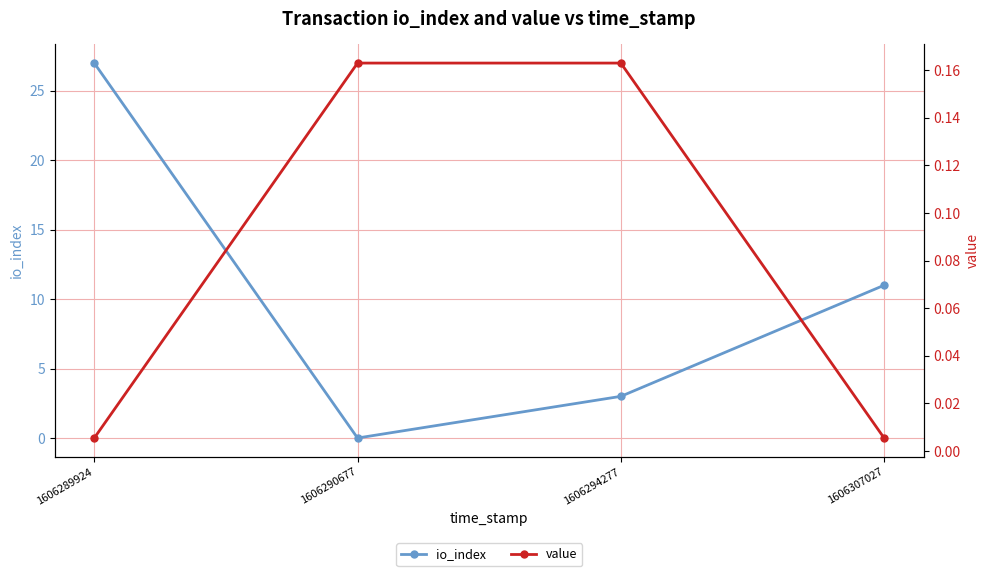

List the series in order of their overall mean, lowest first.

value, io_index